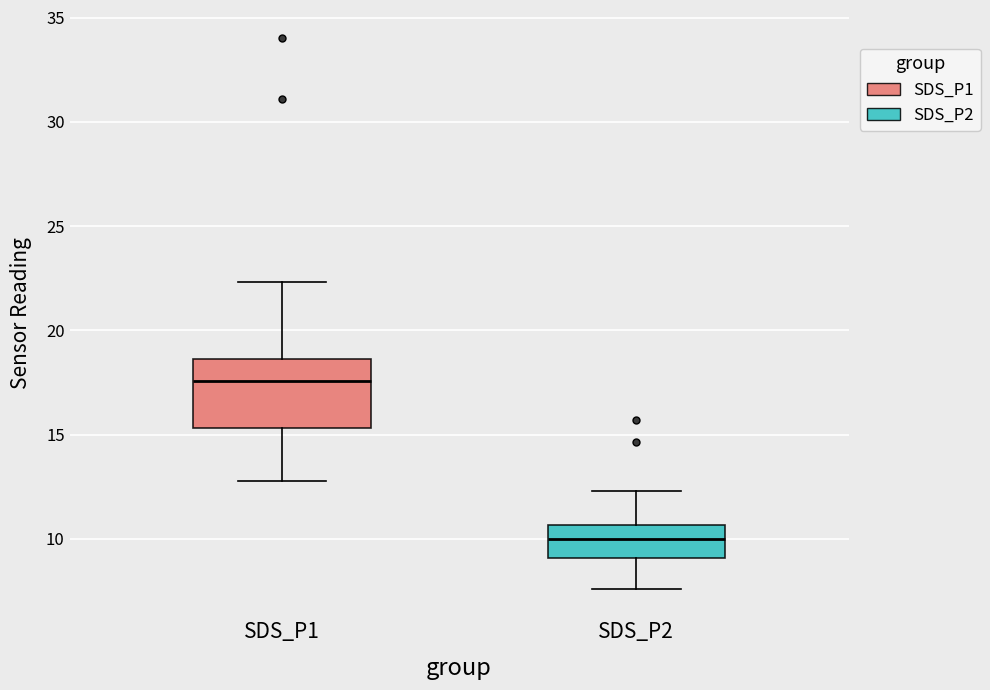

Comparing the boxes themselves (not the whiskers), which one is the tallest?

SDS_P1